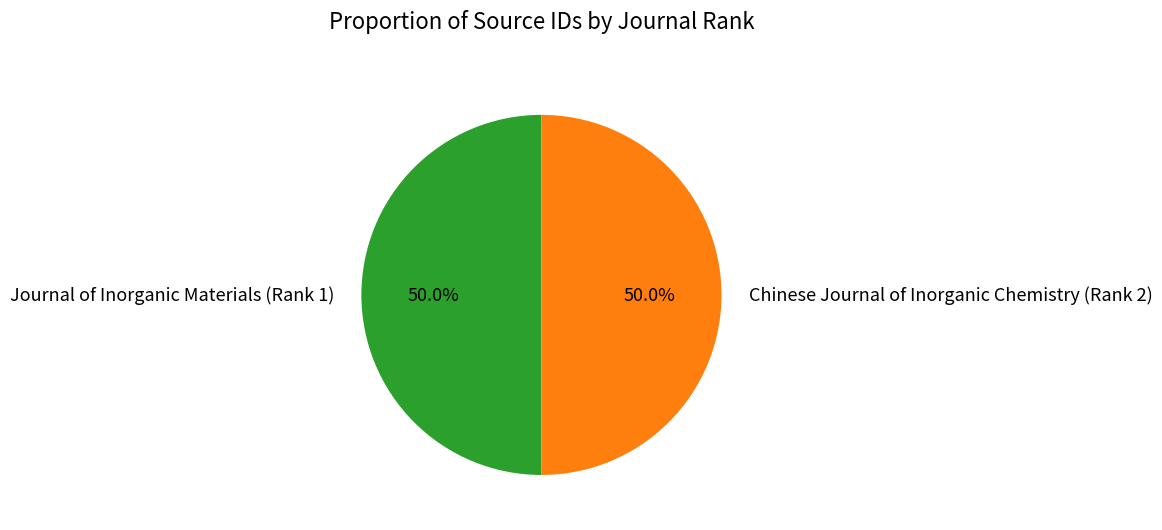

To the nearest percent, what portion does Chinese Journal of Inorganic Chemistry (Rank 2) represent?

50%